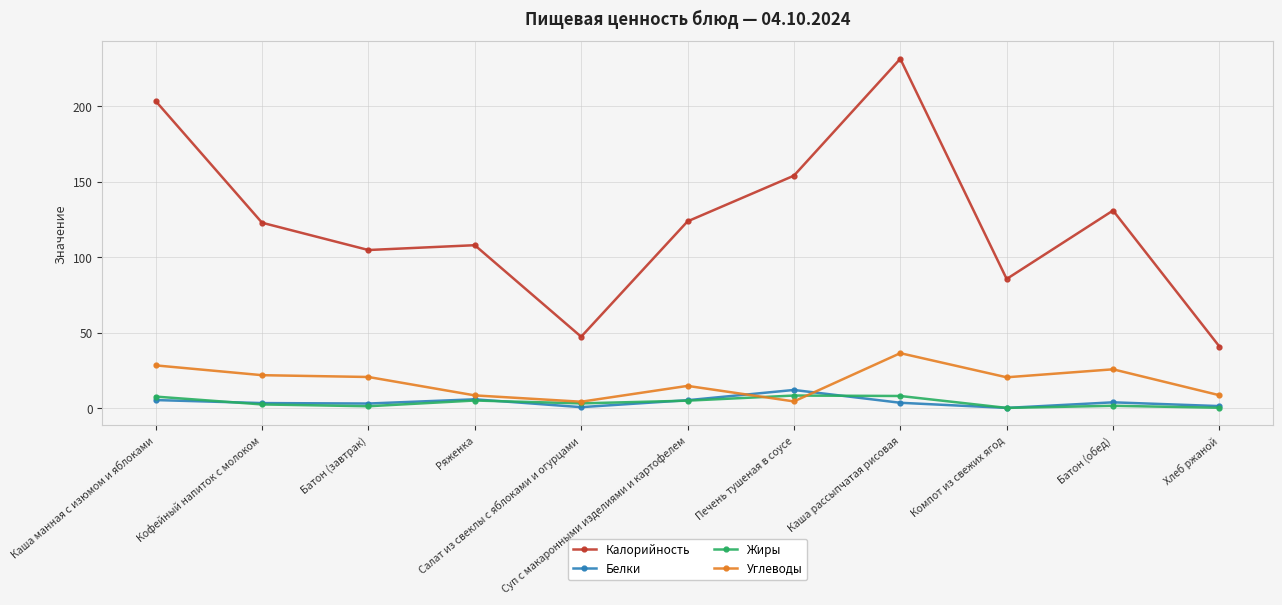

True or false: Углеводы has more than 0 interior local peaks.

True